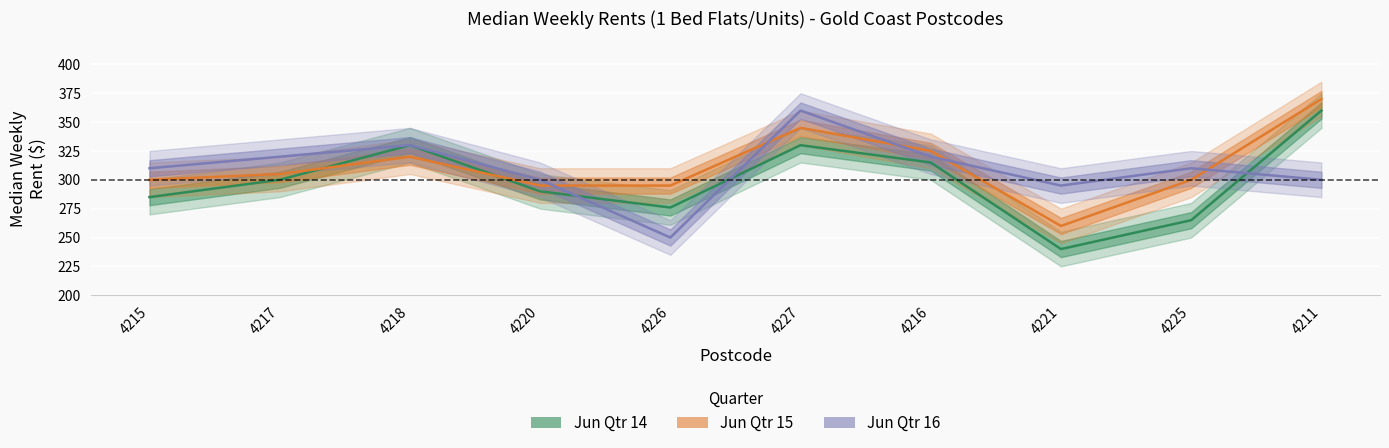

Does the chart display data point markers on the line(s)?

No